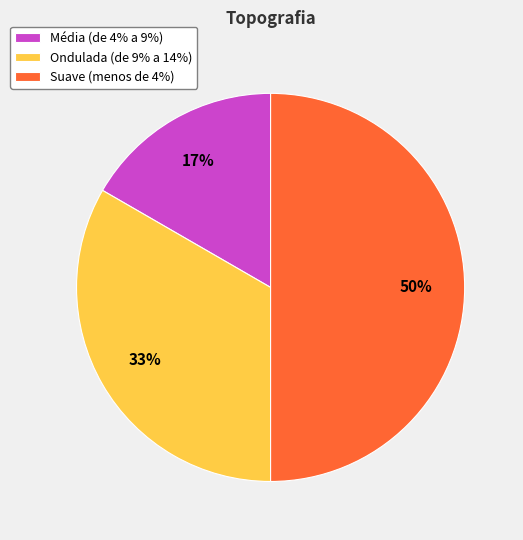

True or false: Suave (menos de 4%) accounts for 50% of the total.

True